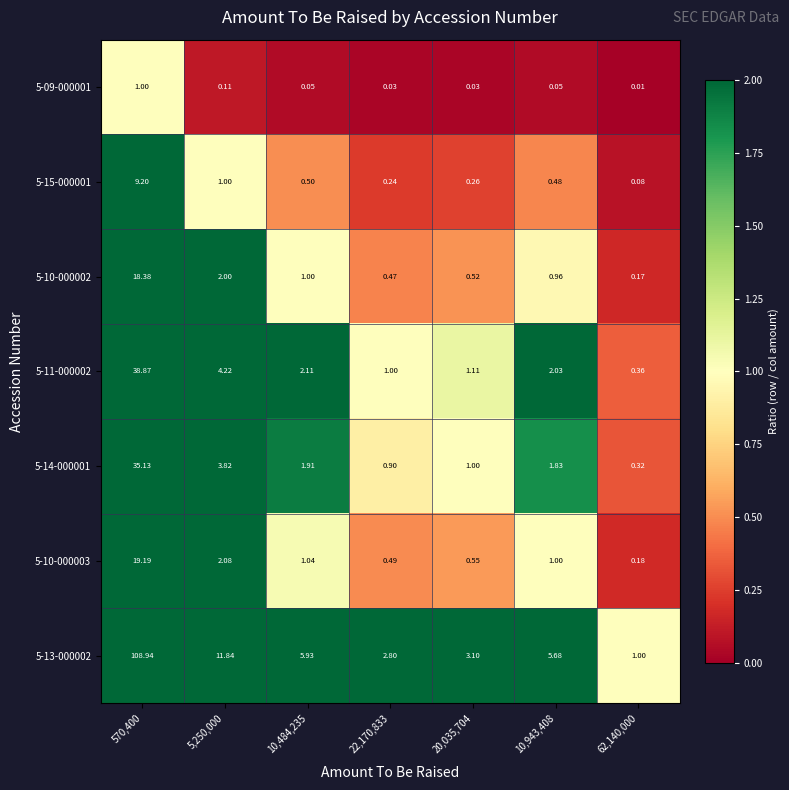

Which series has the largest total across all categories?

5-13-000002